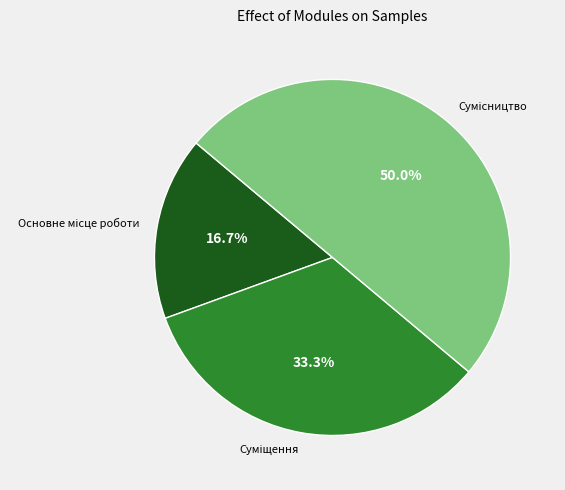

Does any single category account for the majority?

No